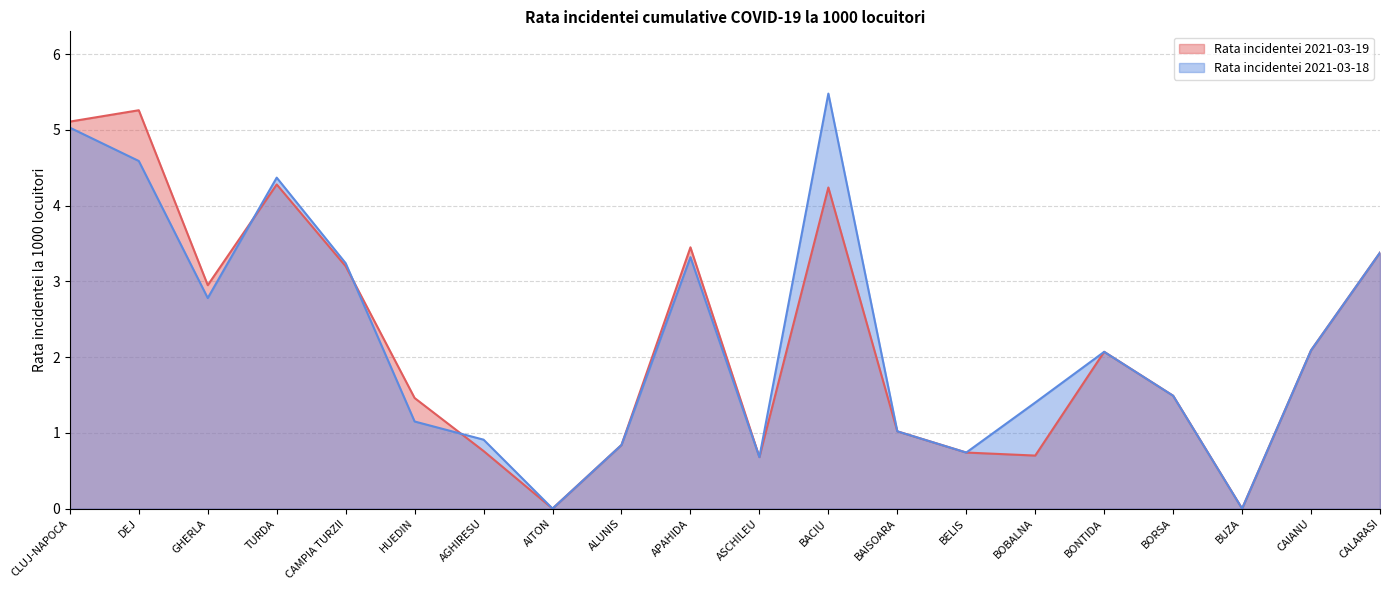

The Rata incidentei 2021-03-19 series shows 2.1 at BONTIDA. True or false?

True